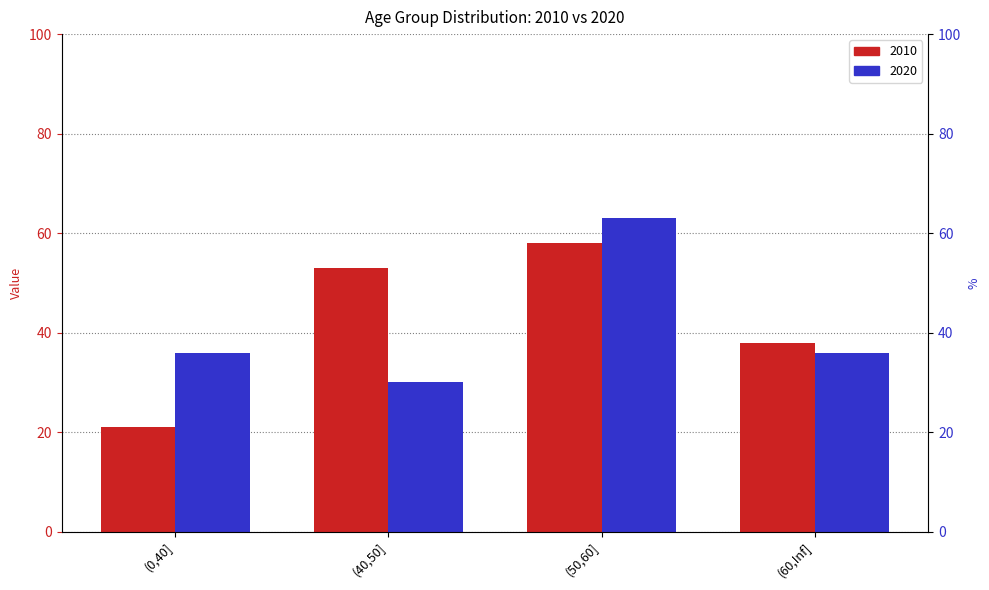

At how many categories does at least one series exceed 51?

2